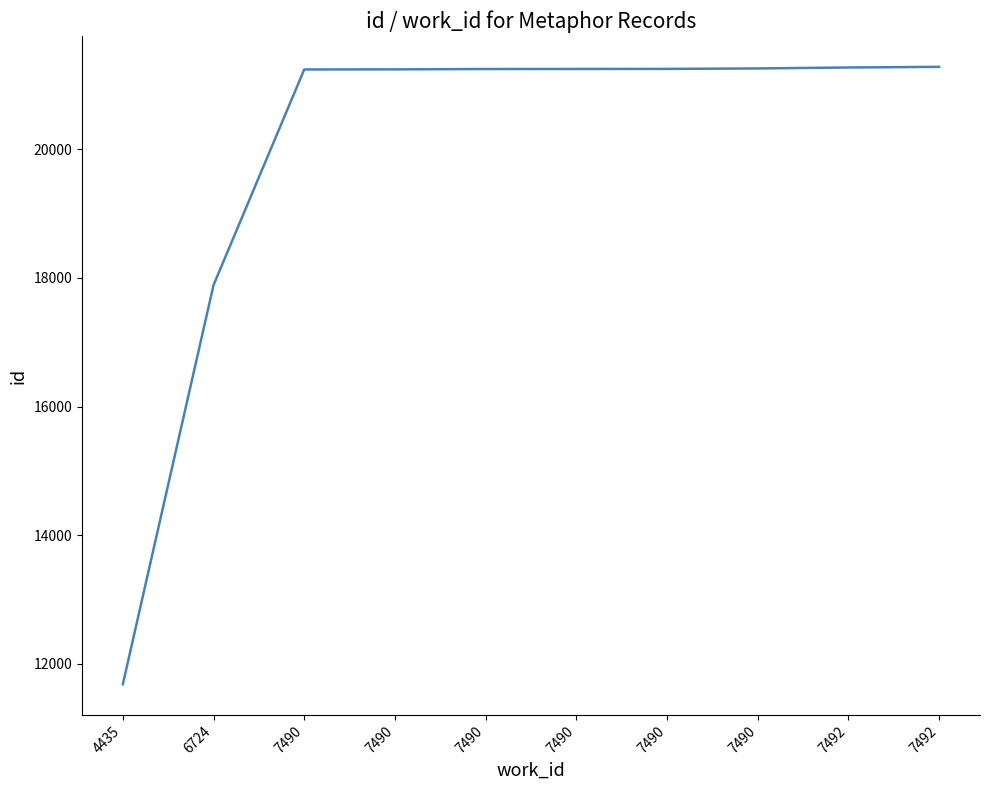

What is the change in value from 4435 to 7490?

+9562